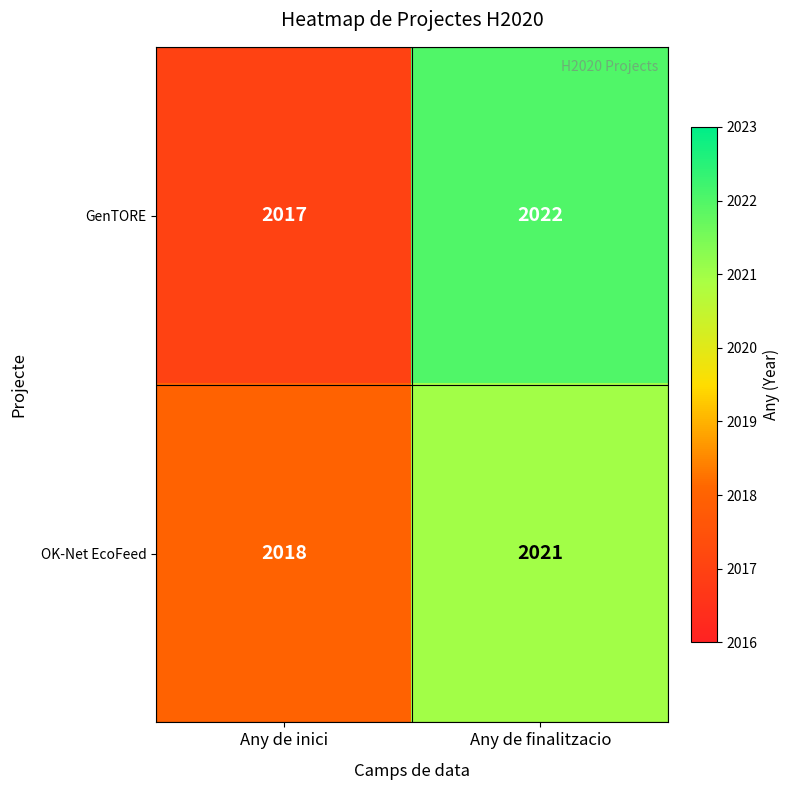

Is the value of GenTORE at Any de inici greater than the value of OK-Net EcoFeed at Any de inici?

No